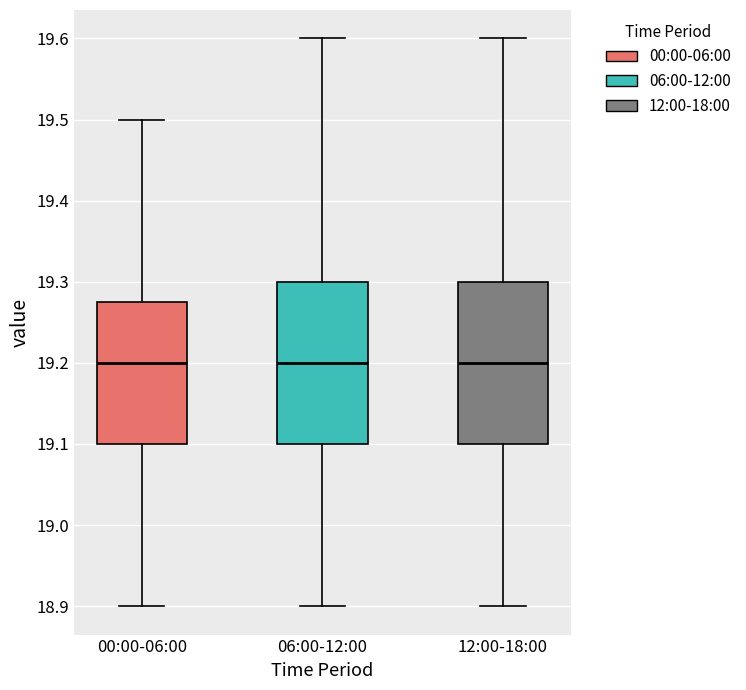

Where does the upper whisker of the box for 12:00-18:00 end on the y-axis? The values are not printed on the chart, so give them approximately, as read against the axis.

19.60